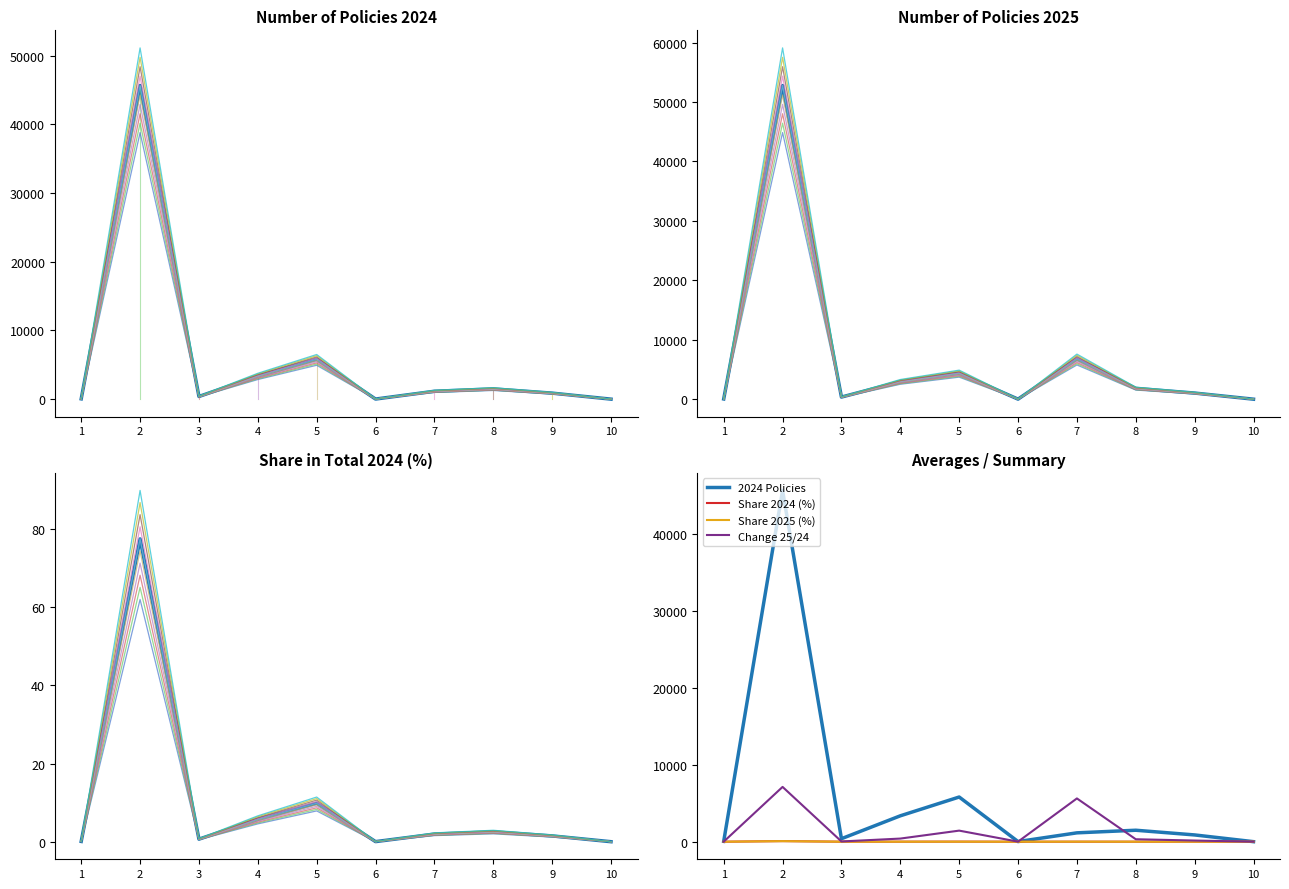

List the series in order of their peak value, lowest first.

Share 2025 (%), Share 2024 (%), Change 25/24, No. of policies 2024, 2024 Policies, No. of policies 2025